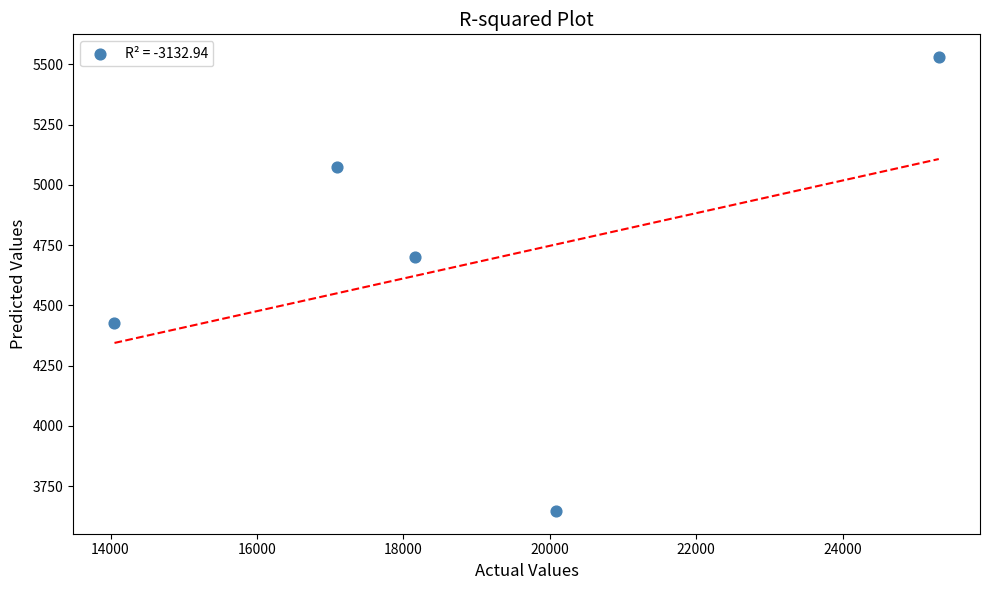

What Y value in the scatter plot is closest to 4588?

4699